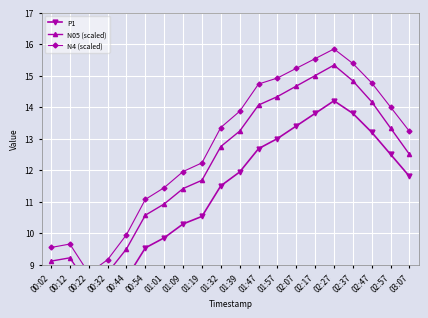

Rank the series by their maximum value, from lowest to highest.

P1, N05 (scaled), N4 (scaled)